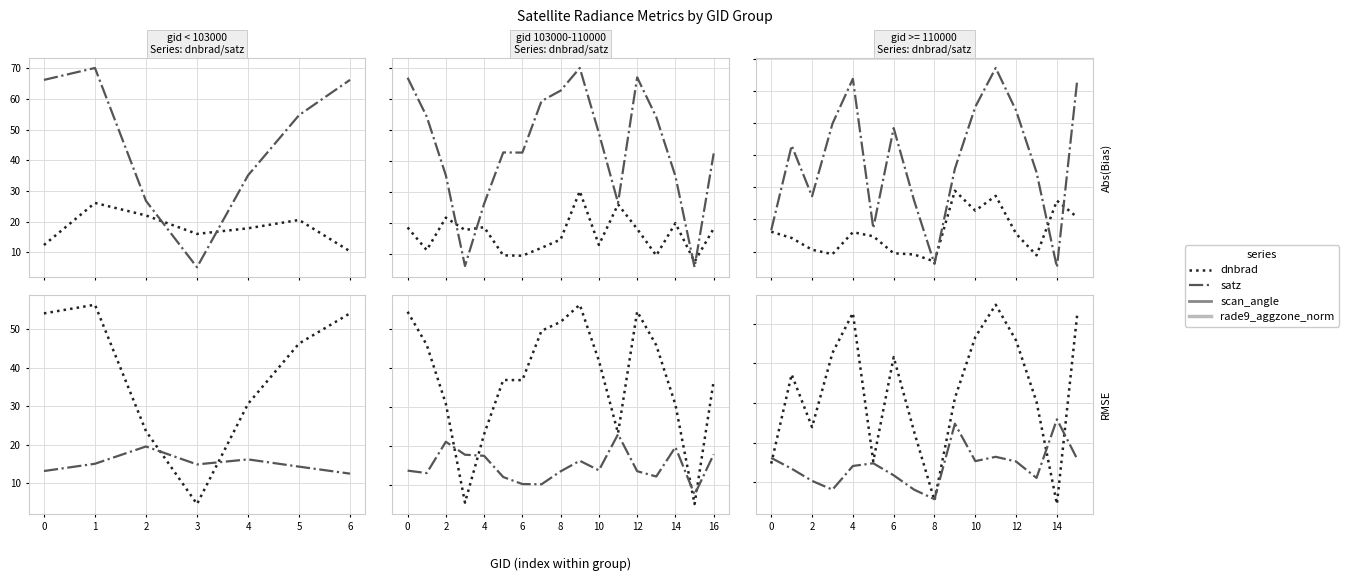

Count the number of categories in the chart.

16